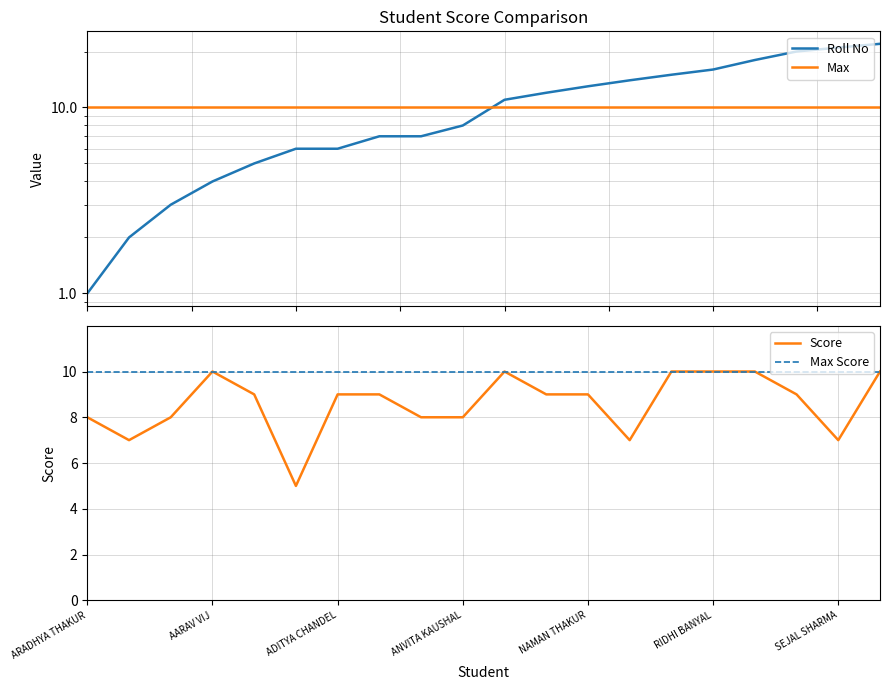

What is the value of the Roll No point at the 14th from the left?

14